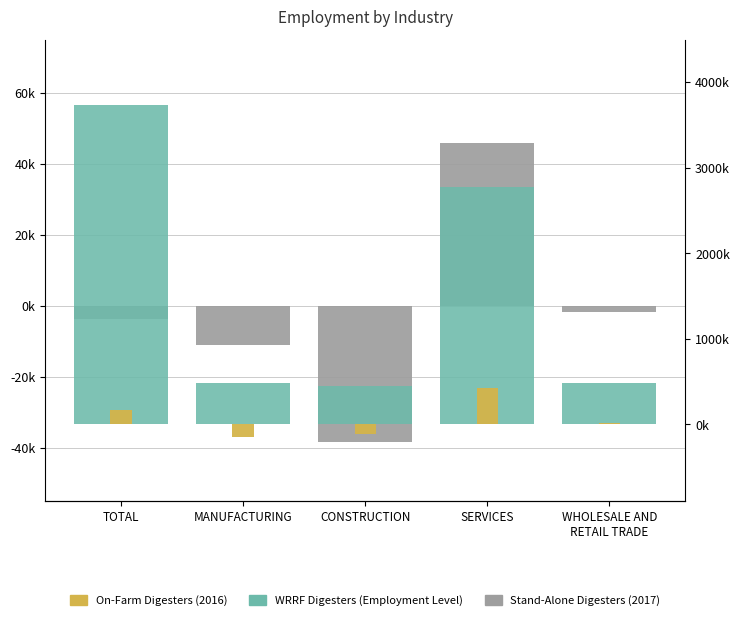

Is it true that Stand-Alone Digesters (2017) equals -476.0 at WHOLESALE AND
RETAIL TRADE?

False